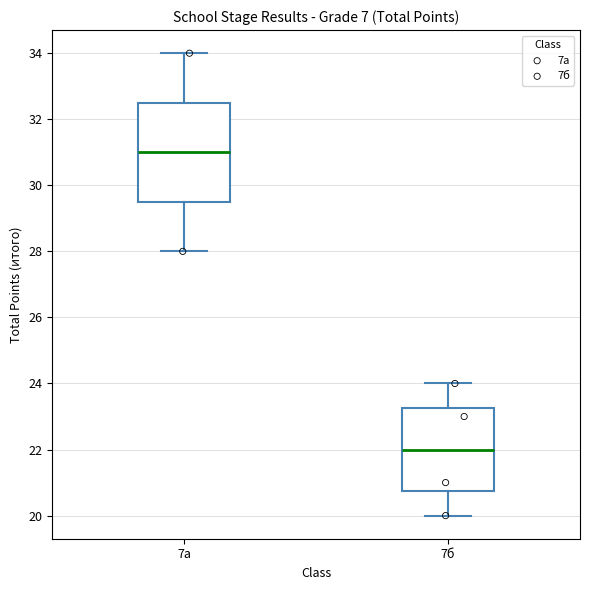

Which box has the highest median line?

7а